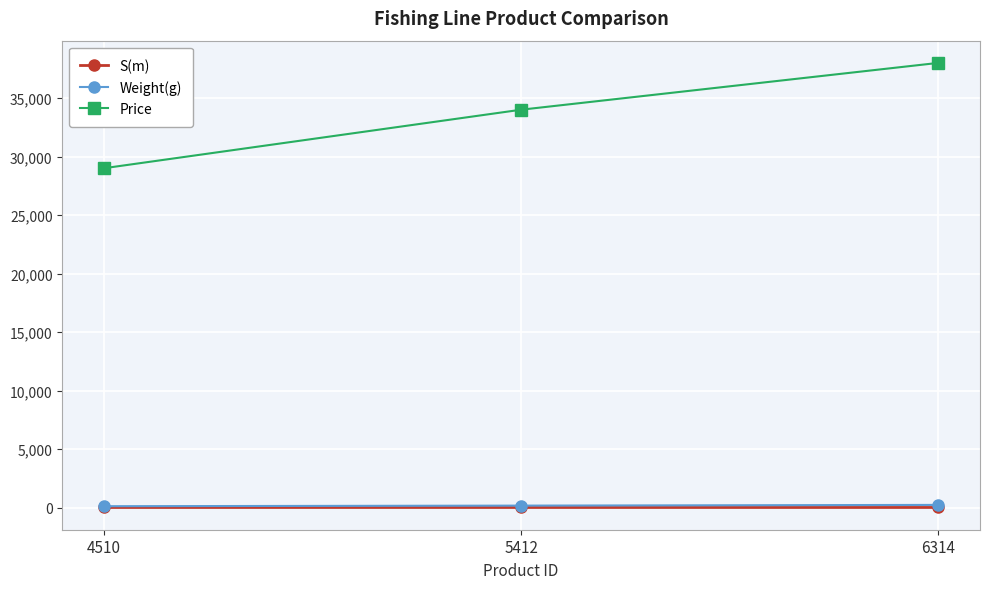

At how many categories does at least one series exceed 18944?

3